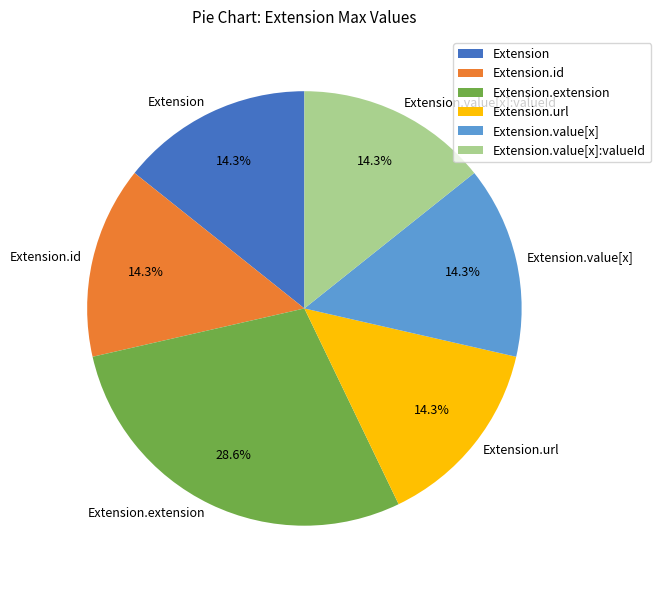

Count the number of slices in the pie.

6